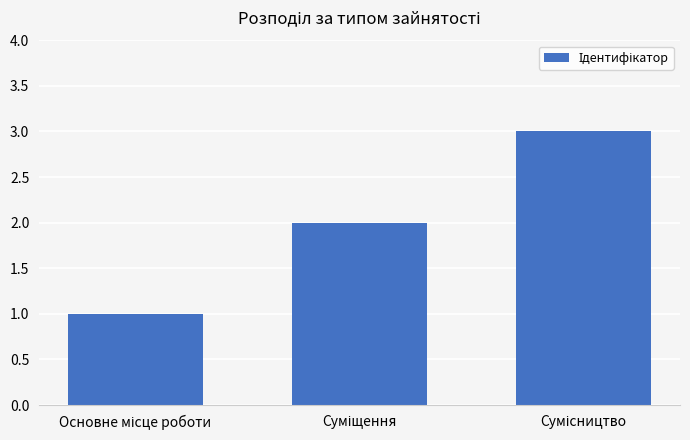

What is the maximum value shown in the chart?

3